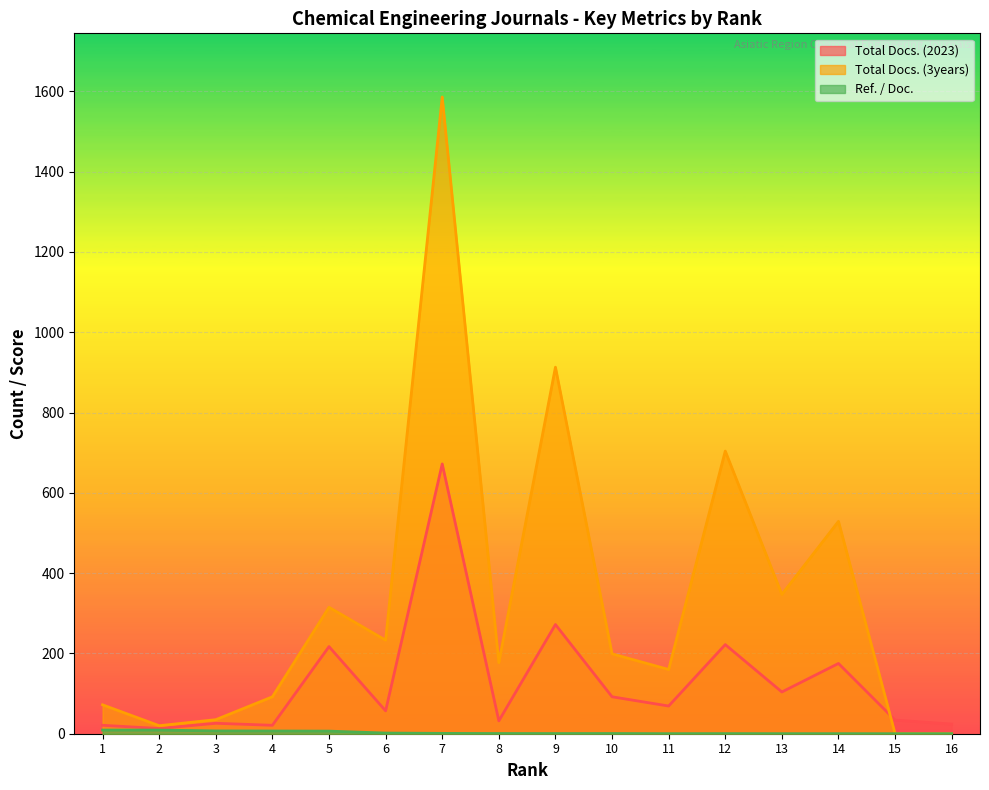

Read the Ref. / Doc. value at 1.

9.1